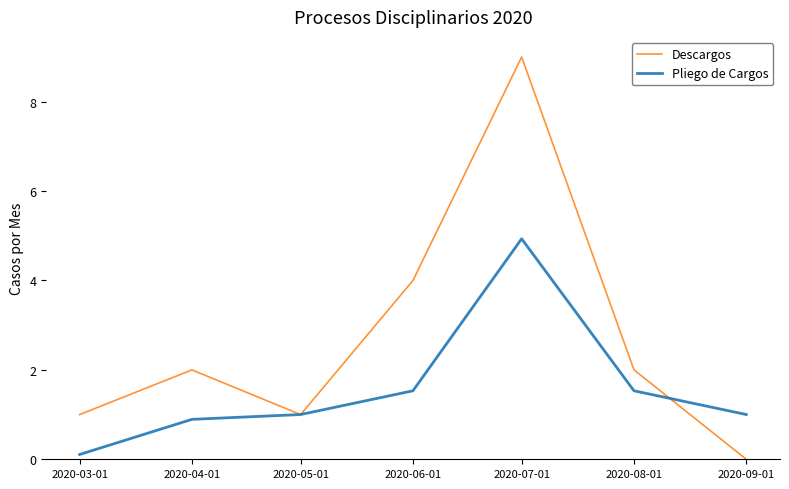

What position from the right is 2020-05-01?

5